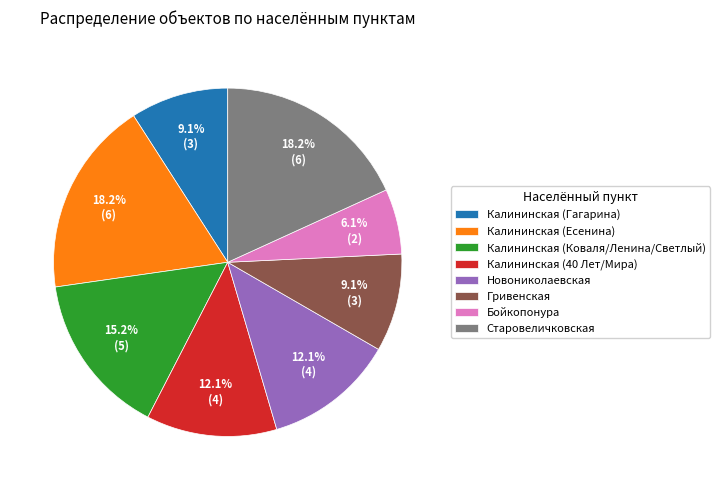

To the nearest percent, what portion does Новониколаевская represent?

12%